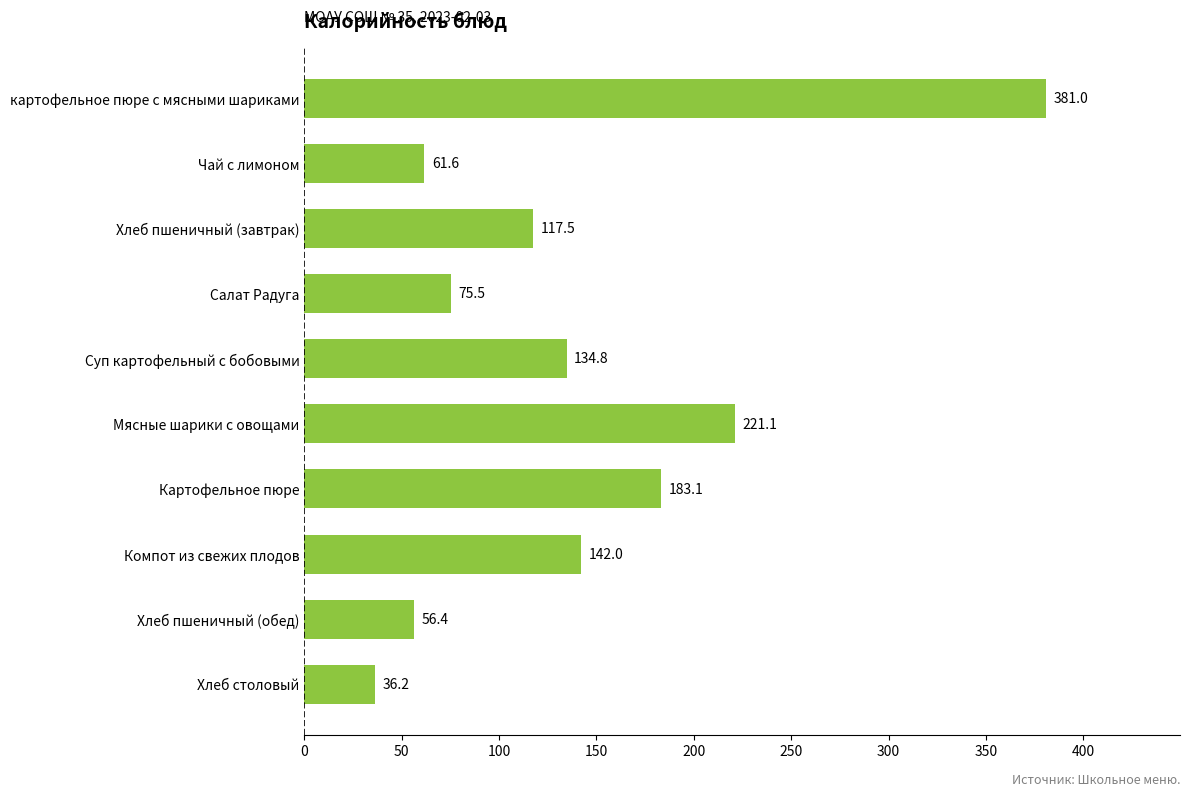

The chart shows a value of 217.0 at Суп картофельный с бобовыми. True or false?

False